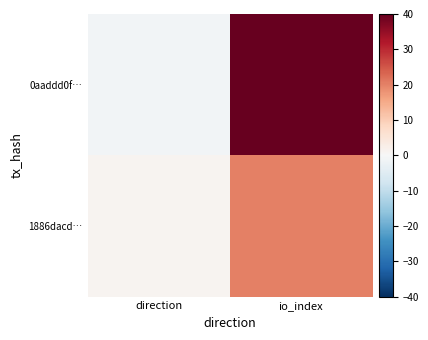

At direction, list the series in order from smallest to largest.

0aaddd0f…, 1886dacd…